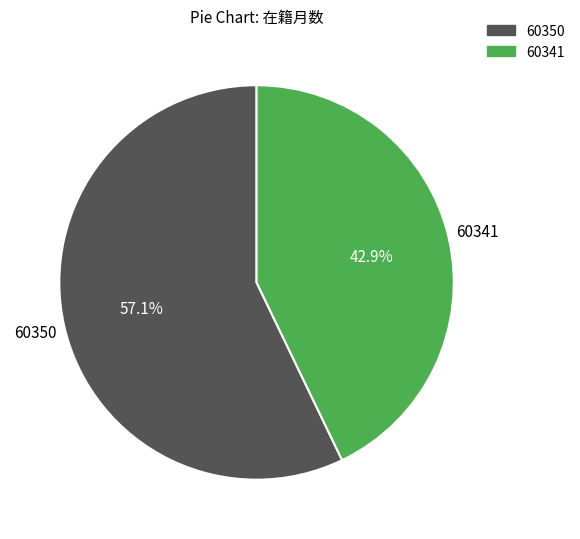

To the nearest percent, what is the average slice percentage?

50%